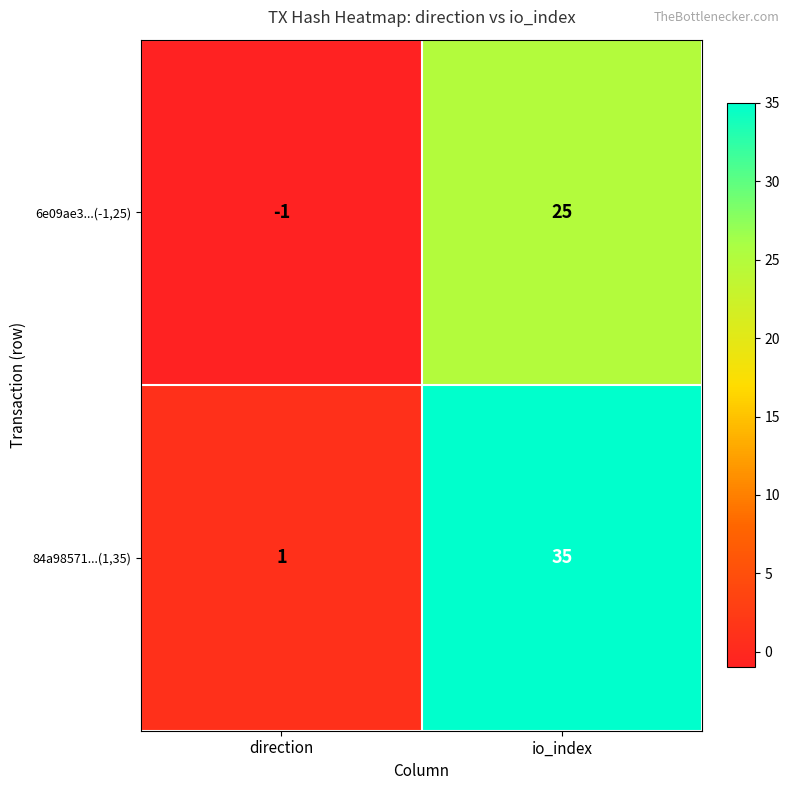

Reading left to right, extract all data points from this chart.

6e09ae3...(-1,25): -1	25
84a98571...(1,35): 1	35